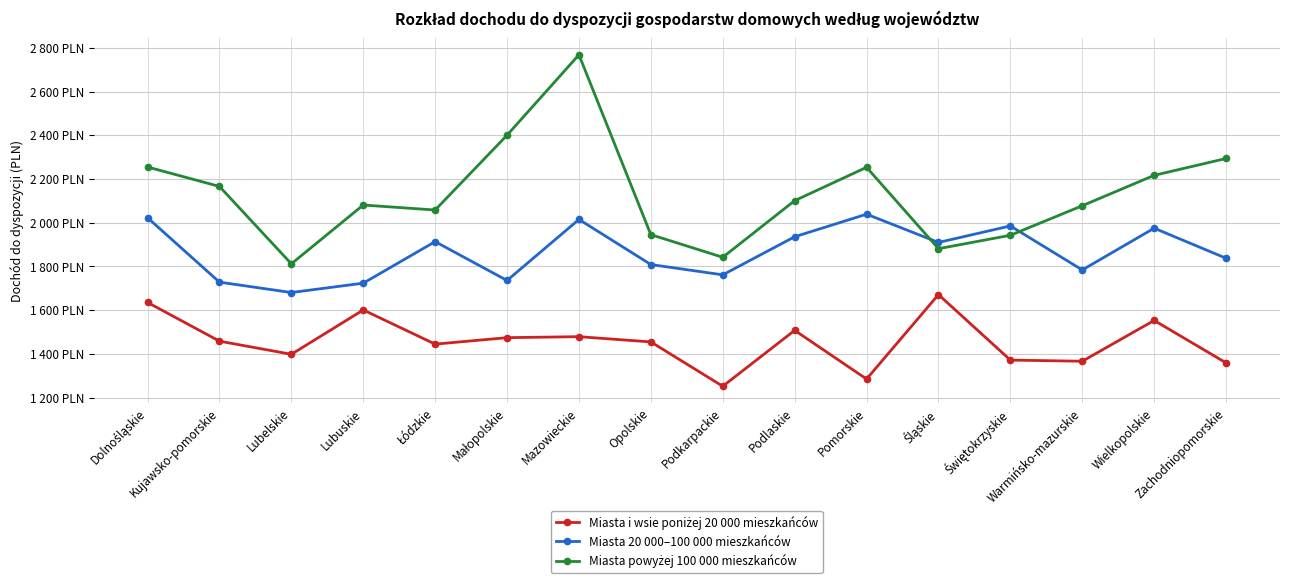

Which has a higher value, Świętokrzyskie or Mazowieckie?

Mazowieckie